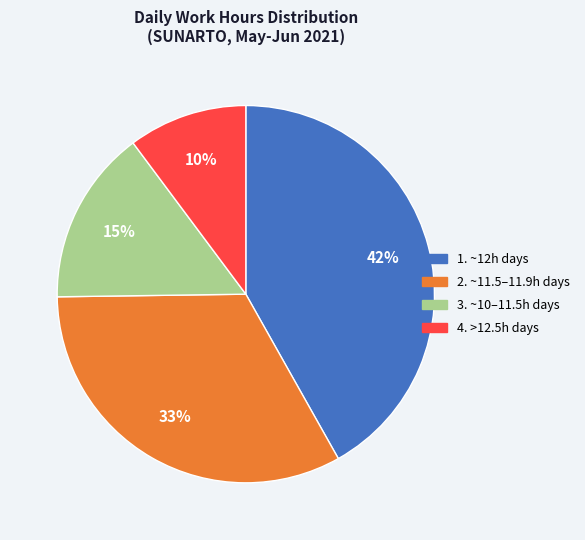

Does any single category account for the majority?

No